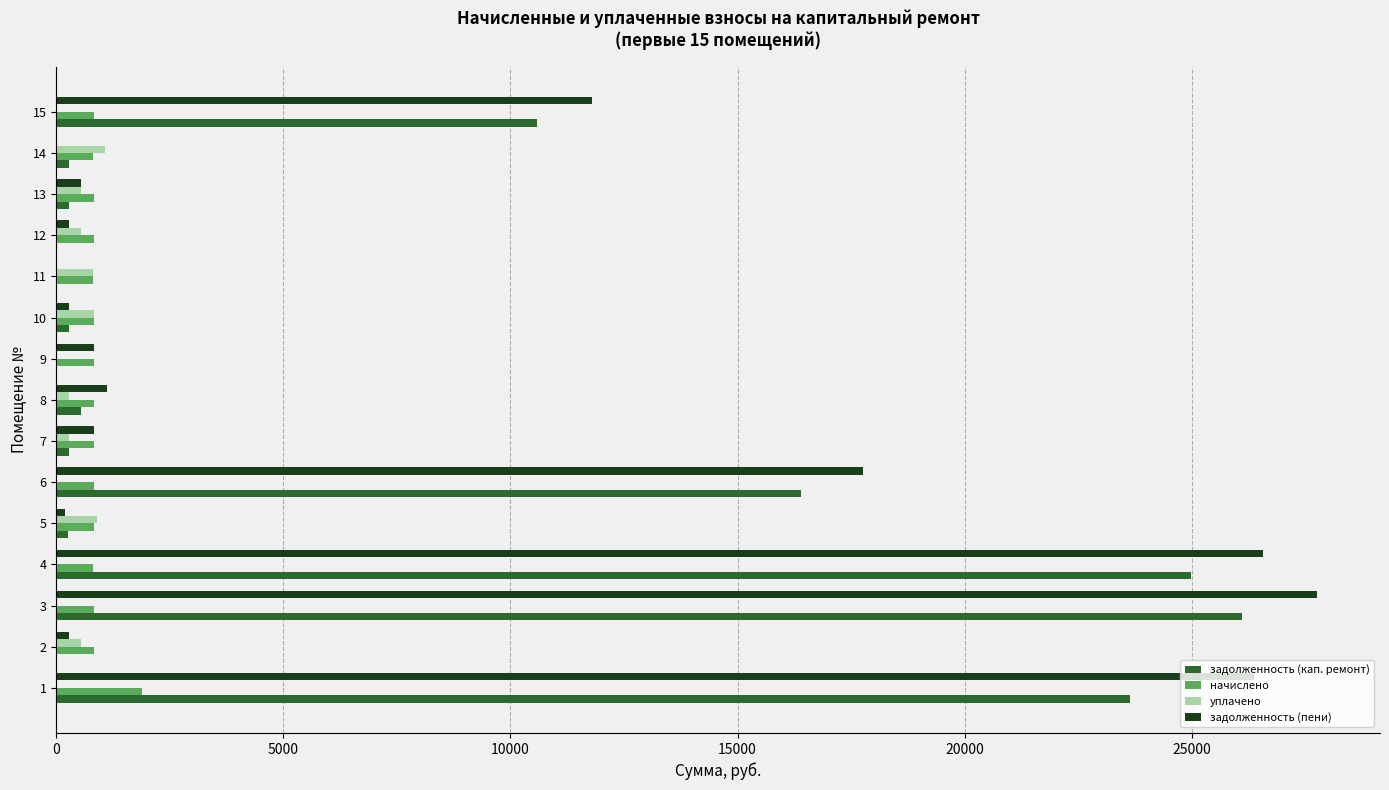

What is the sum of all уплачено values?

5832.5